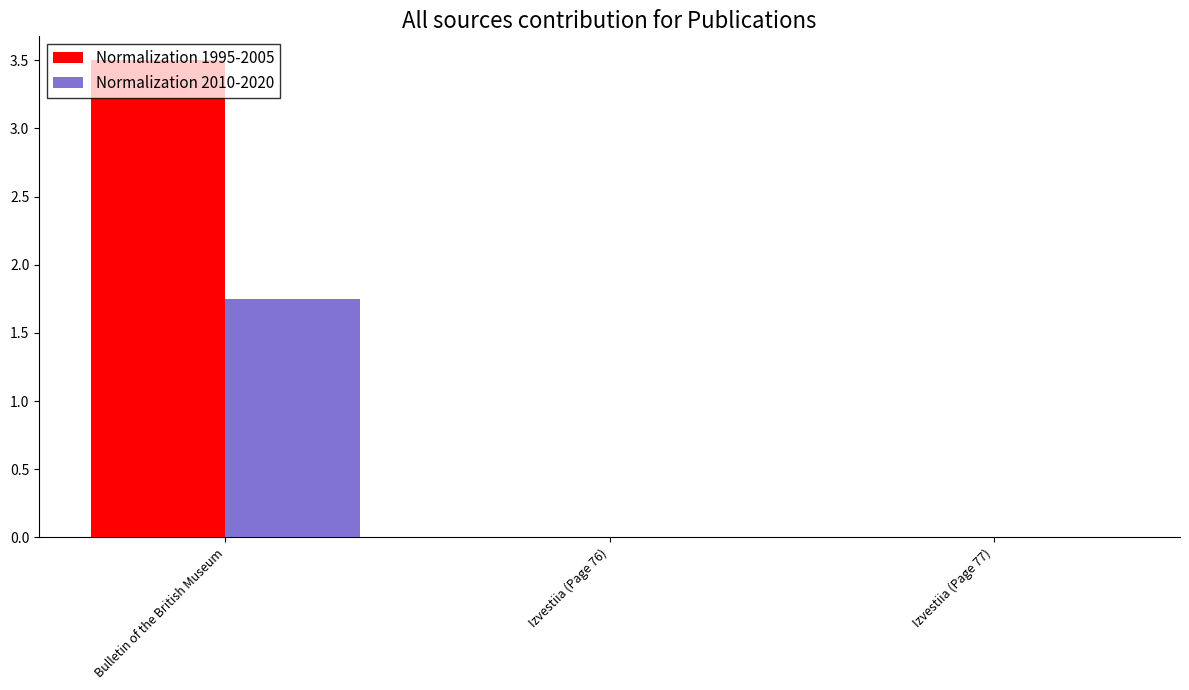

How many Normalization 2010-2020 values are between 0 and 1?

2